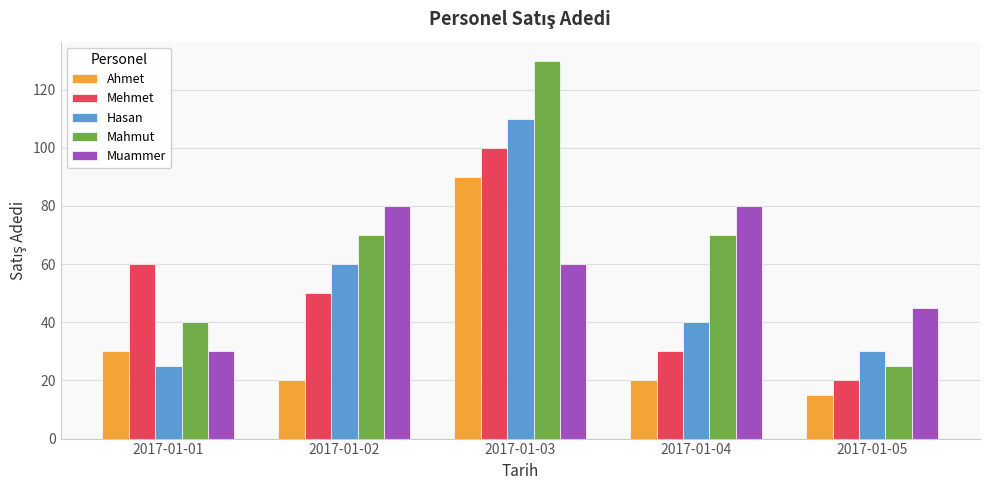

At how many categories does at least one series exceed 53?

4